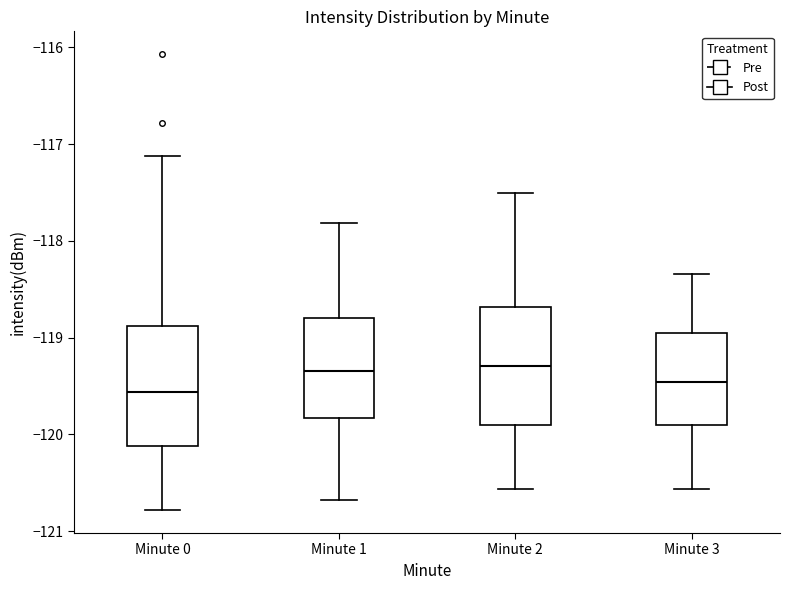

Which box has the lowest median line?

Minute 0